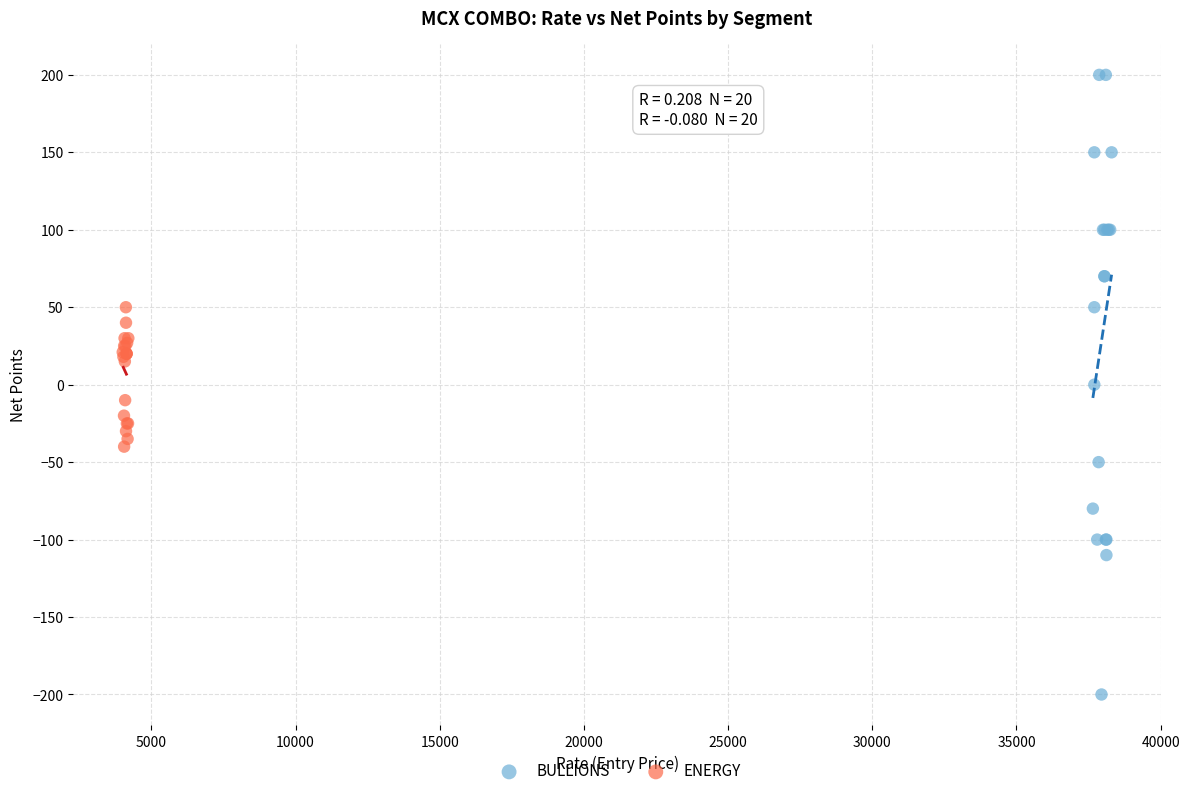

Which series has the largest Y range (max minus min)?

BULLIONS